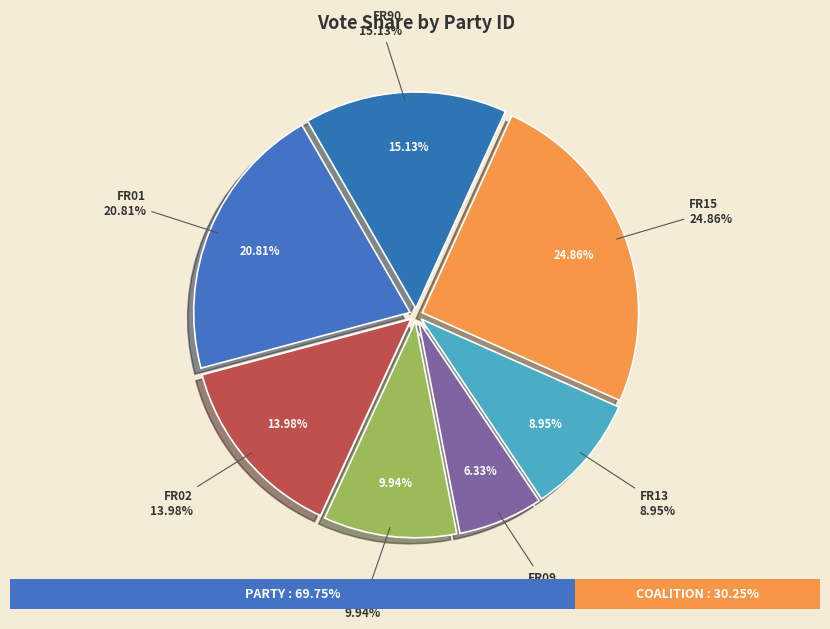

Does FR09 represent more than half of the total?

No